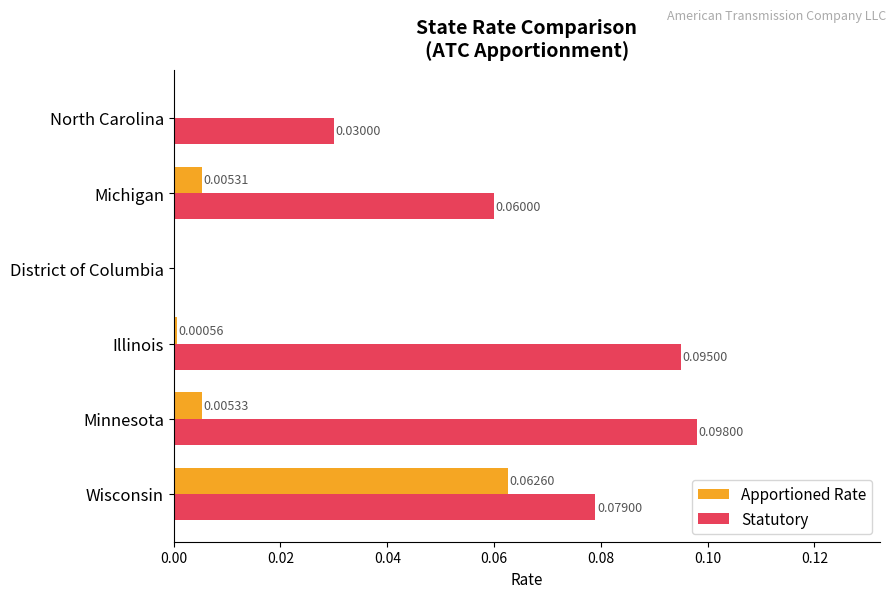

Which label corresponds to the largest value in the chart?

Minnesota